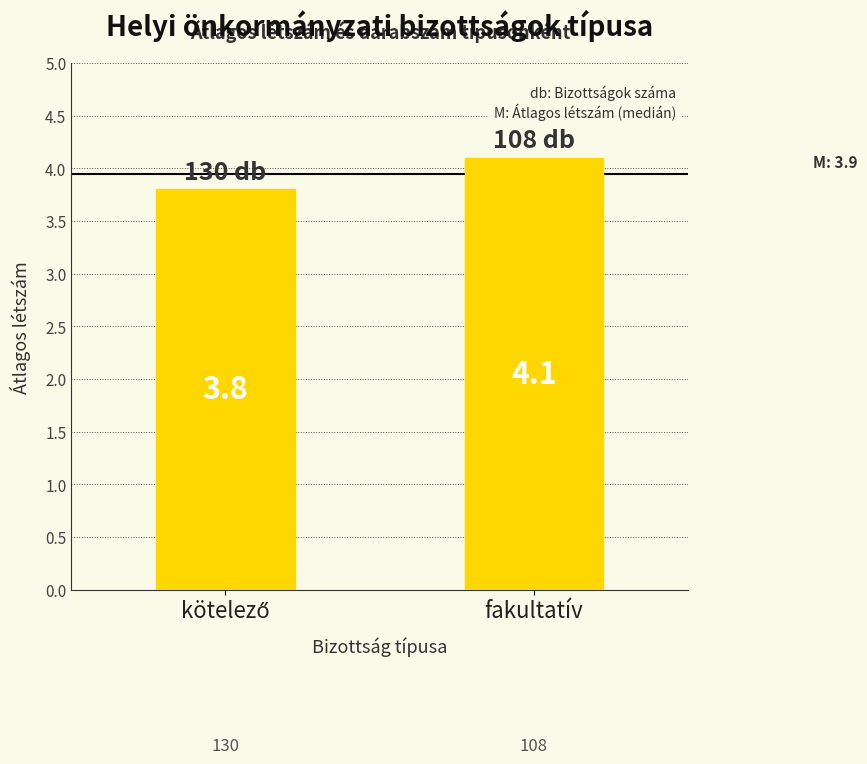

The value at fakultatív is 1.8. True or false?

False